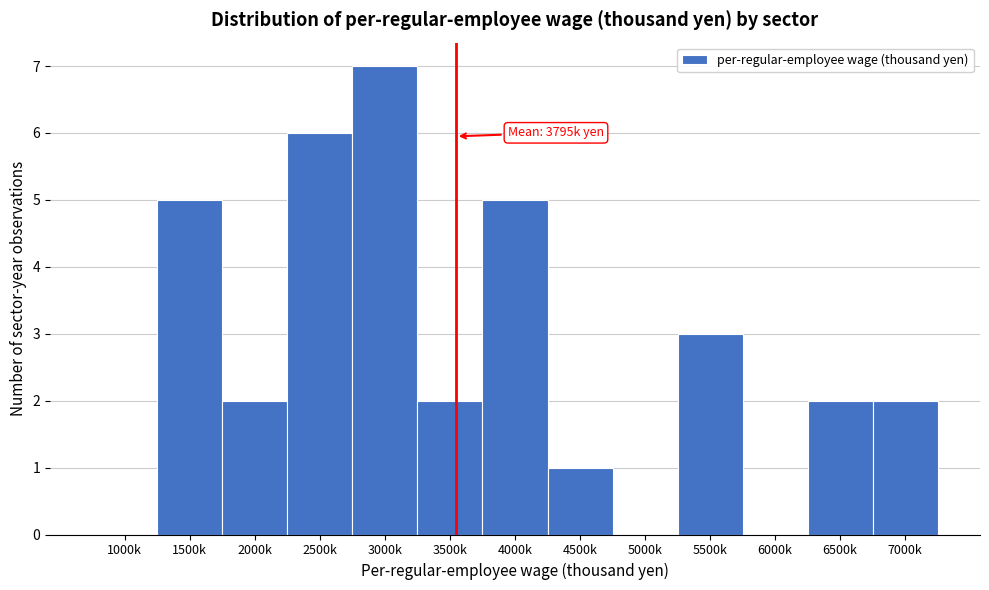

Reading left to right, transcribe all the data shown in this chart.

1000k=0	1500k=5	2000k=2	2500k=6	3000k=7	3500k=2	4000k=5	4500k=1	5000k=0	5500k=3	6000k=0	6500k=2	7000k=2